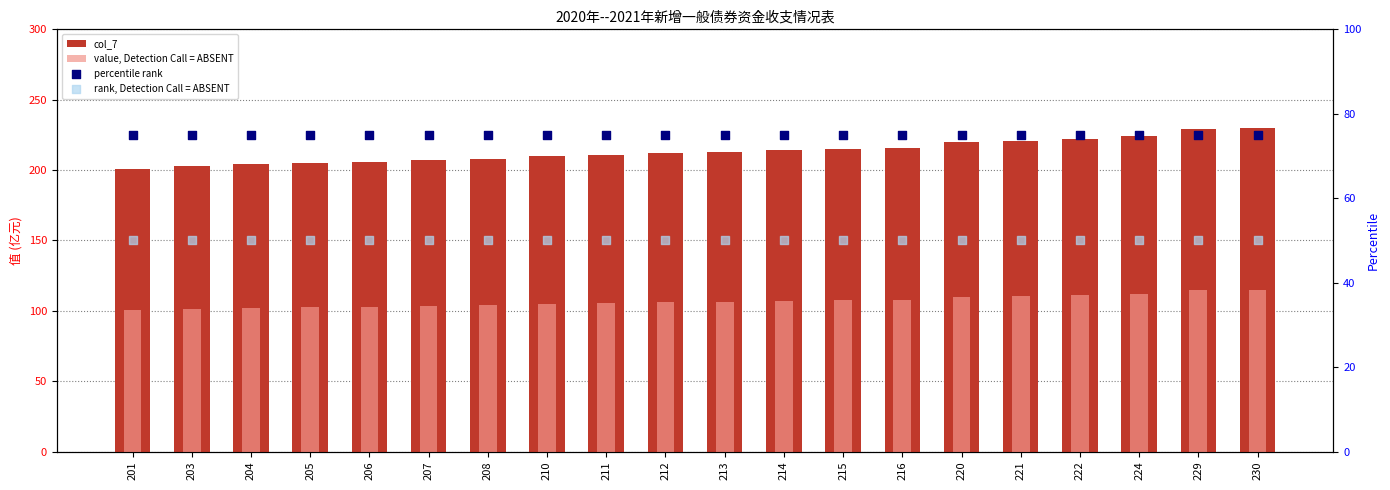

What is the total value across all series at 210?

440.0